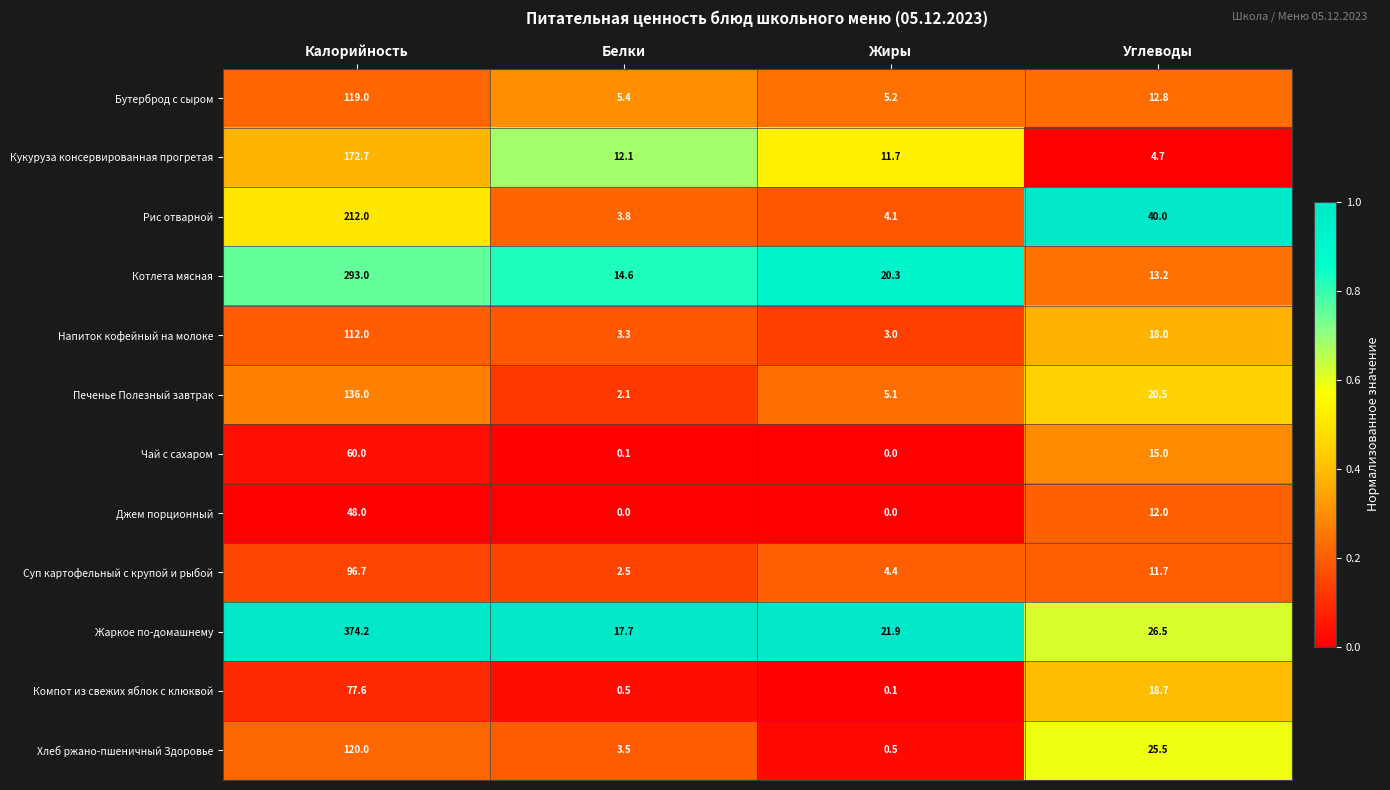

The value of Хлеб ржано-пшеничный Здоровье at Углеводы is 25.5. True or false?

True